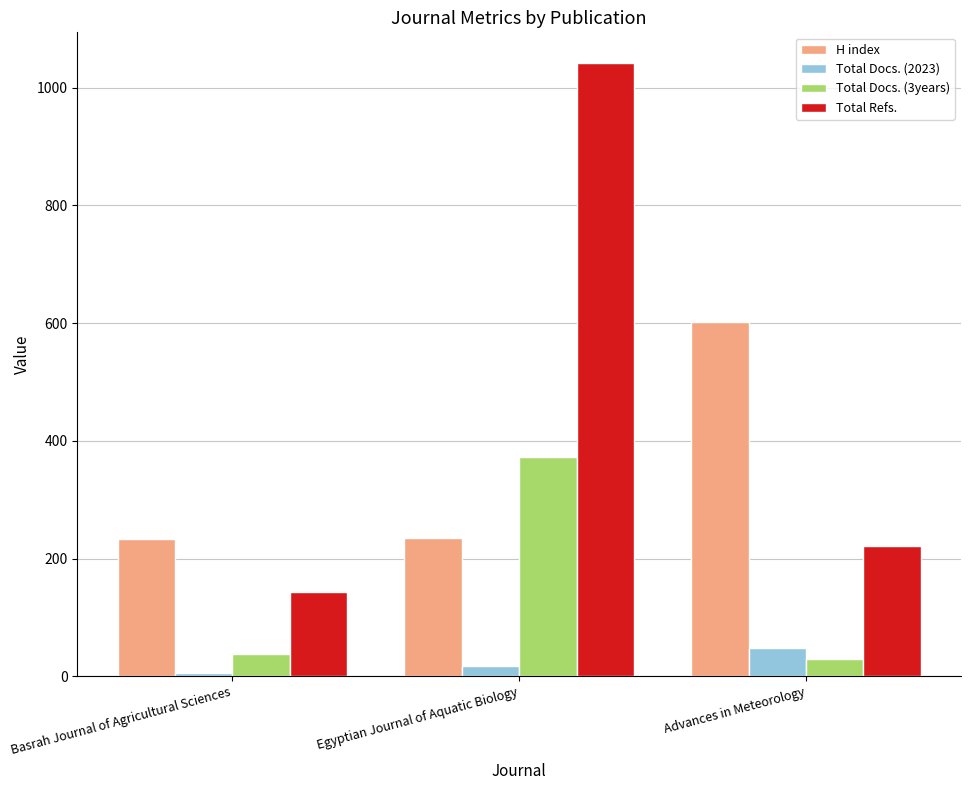

What is the approximate value of Total Docs. (3years) at Advances in Meteorology?

29